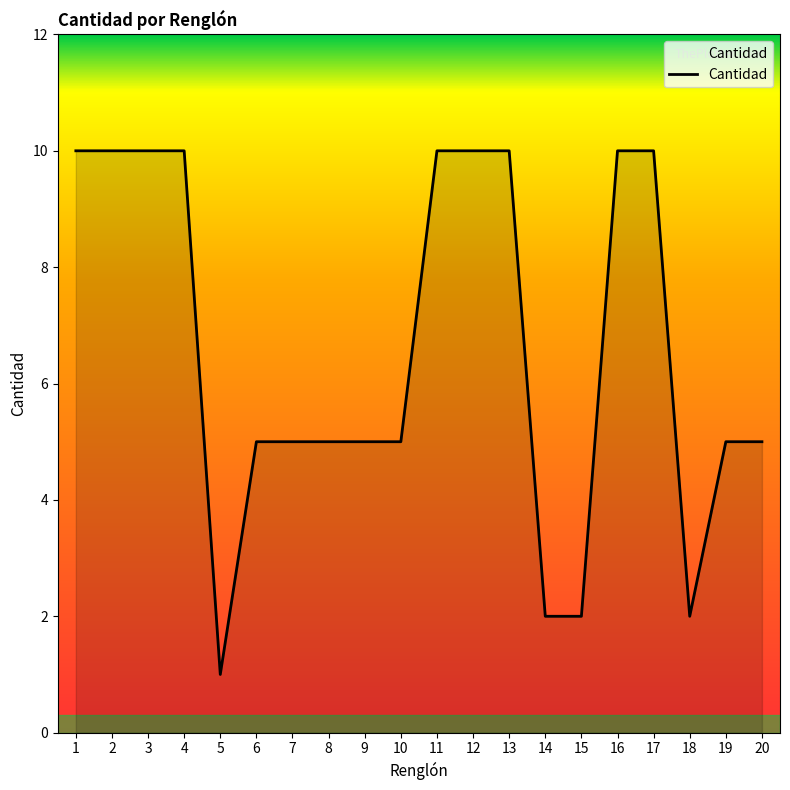

How many lines are shown in the chart?

1